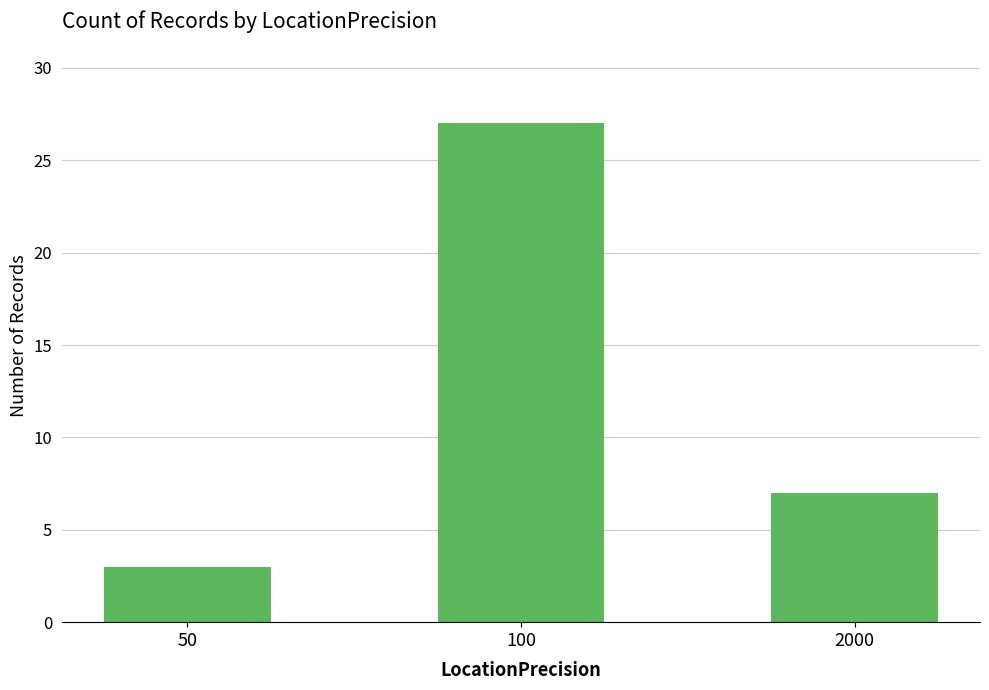

Rank the categories by value from highest to lowest.

100, 2000, 50